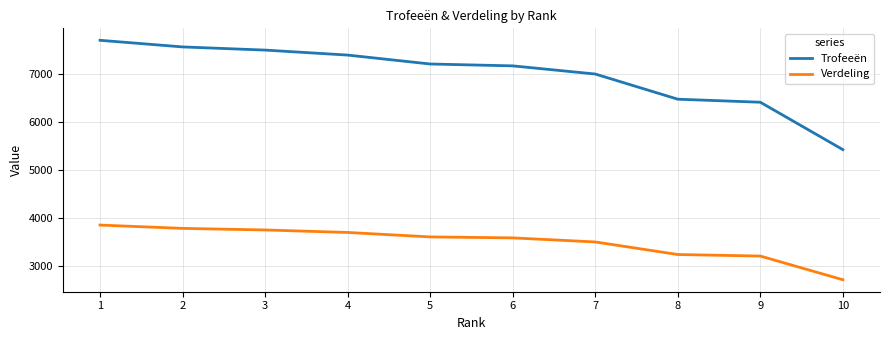

What is the difference between the second highest and second lowest values in the Trofeeën series?

1153